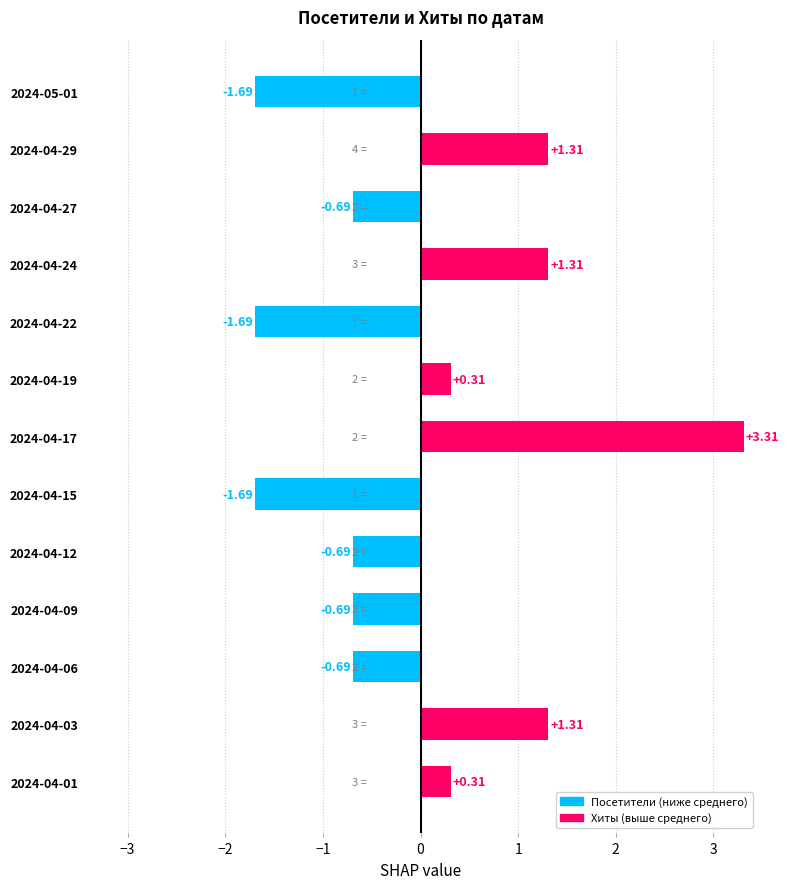

Are the bars horizontal?

Yes